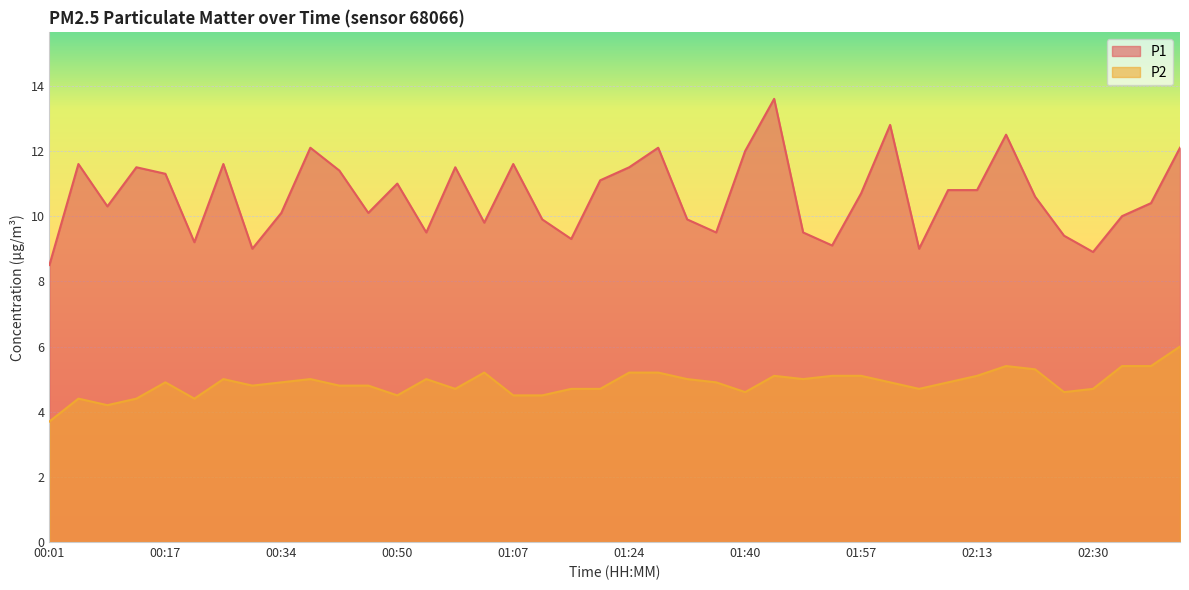

Which category has the lowest value across all series?

00:01